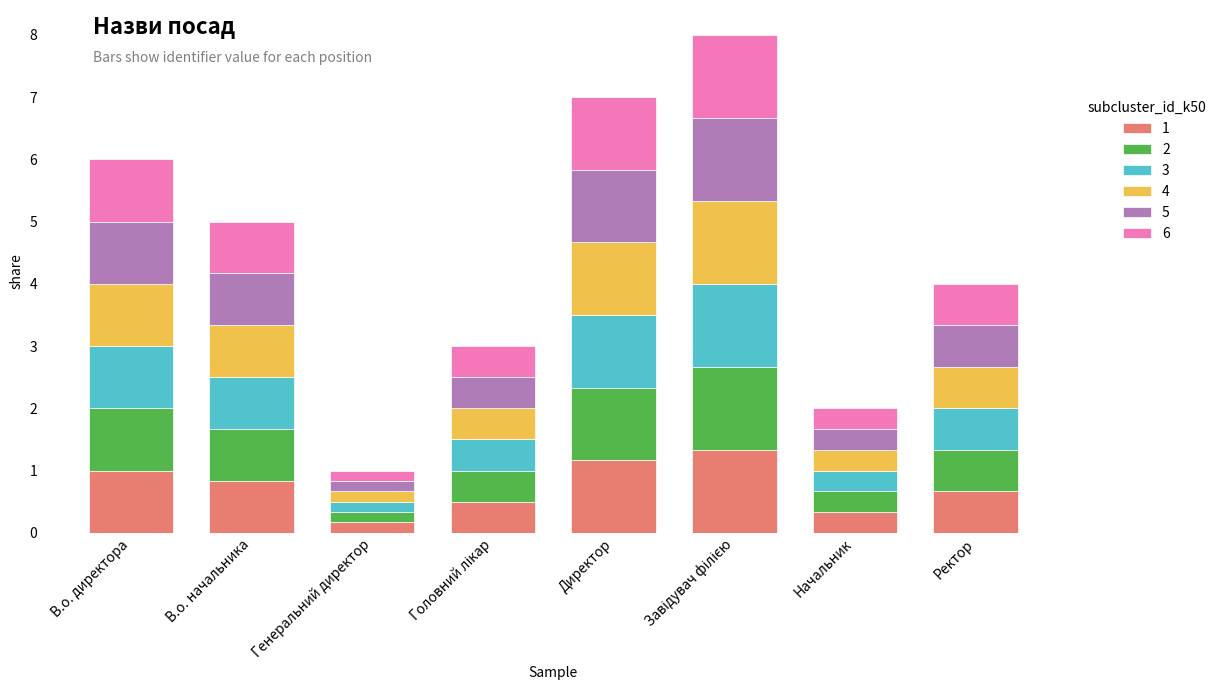

What is the total value across all series at В.о. начальника?

5.0